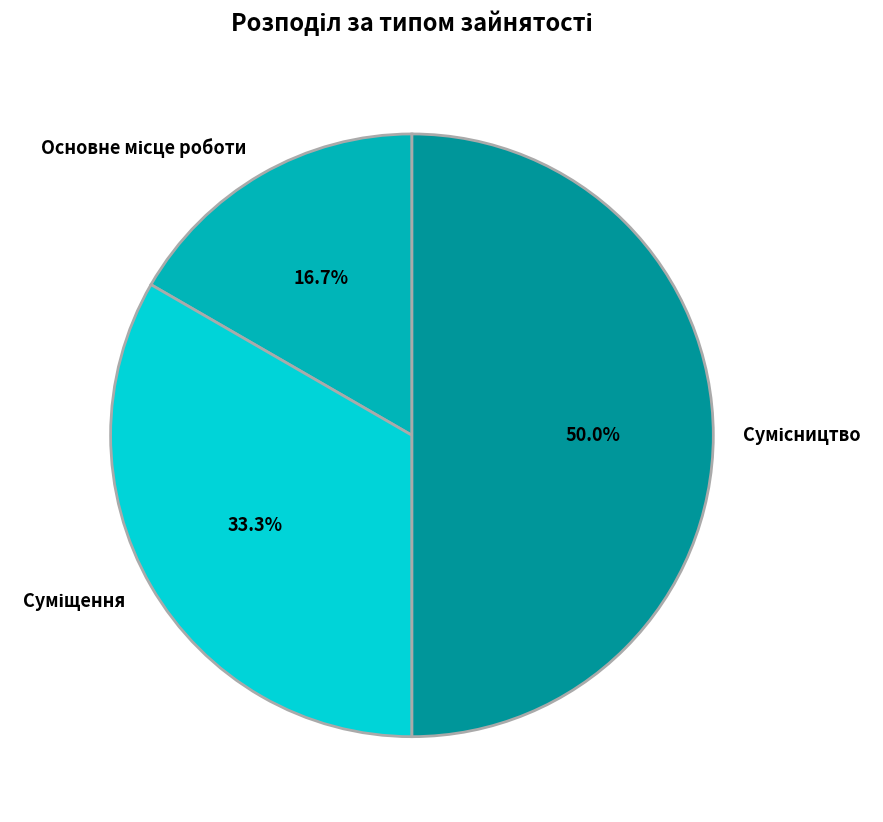

Does Основне місце роботи account for over 50% of the chart?

No